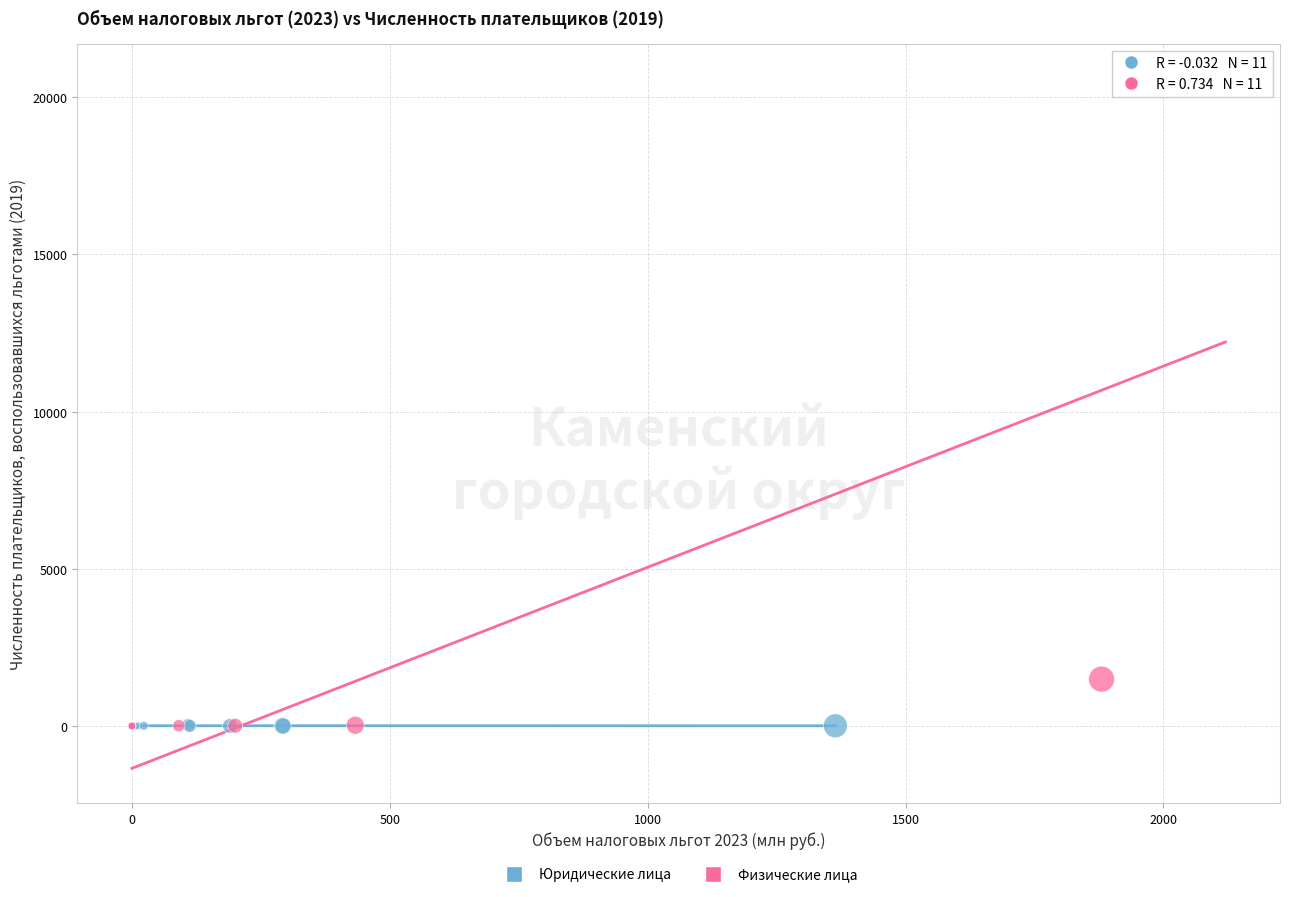

Which series reaches the maximum Y coordinate?

Физические лица